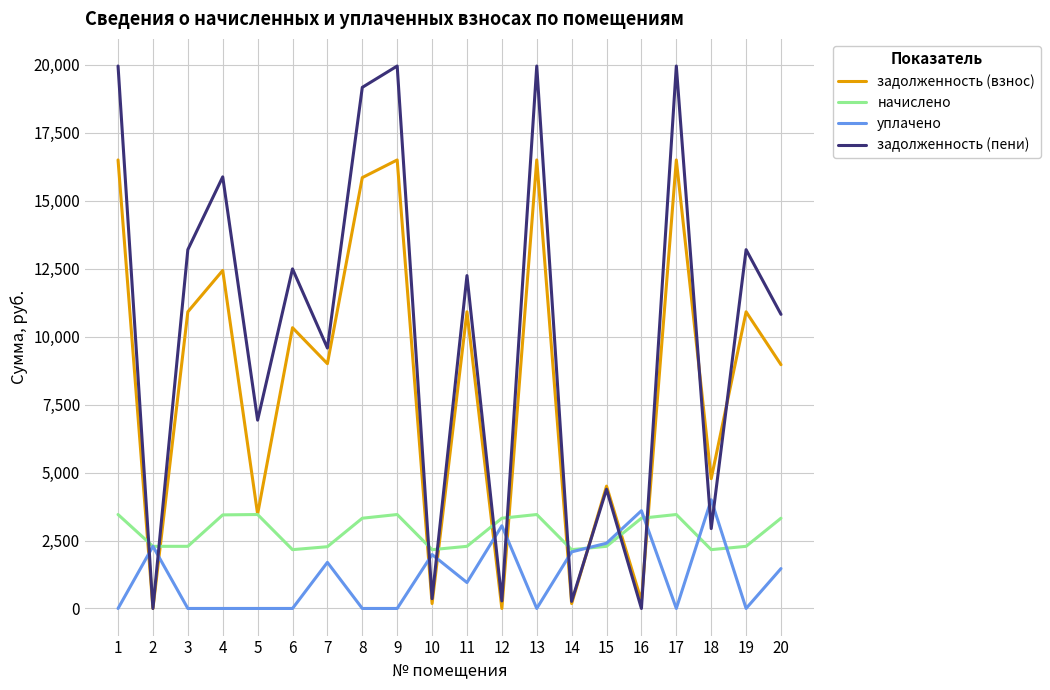

Between 16 and 17, which series saw the biggest shift?

задолженность (пени)